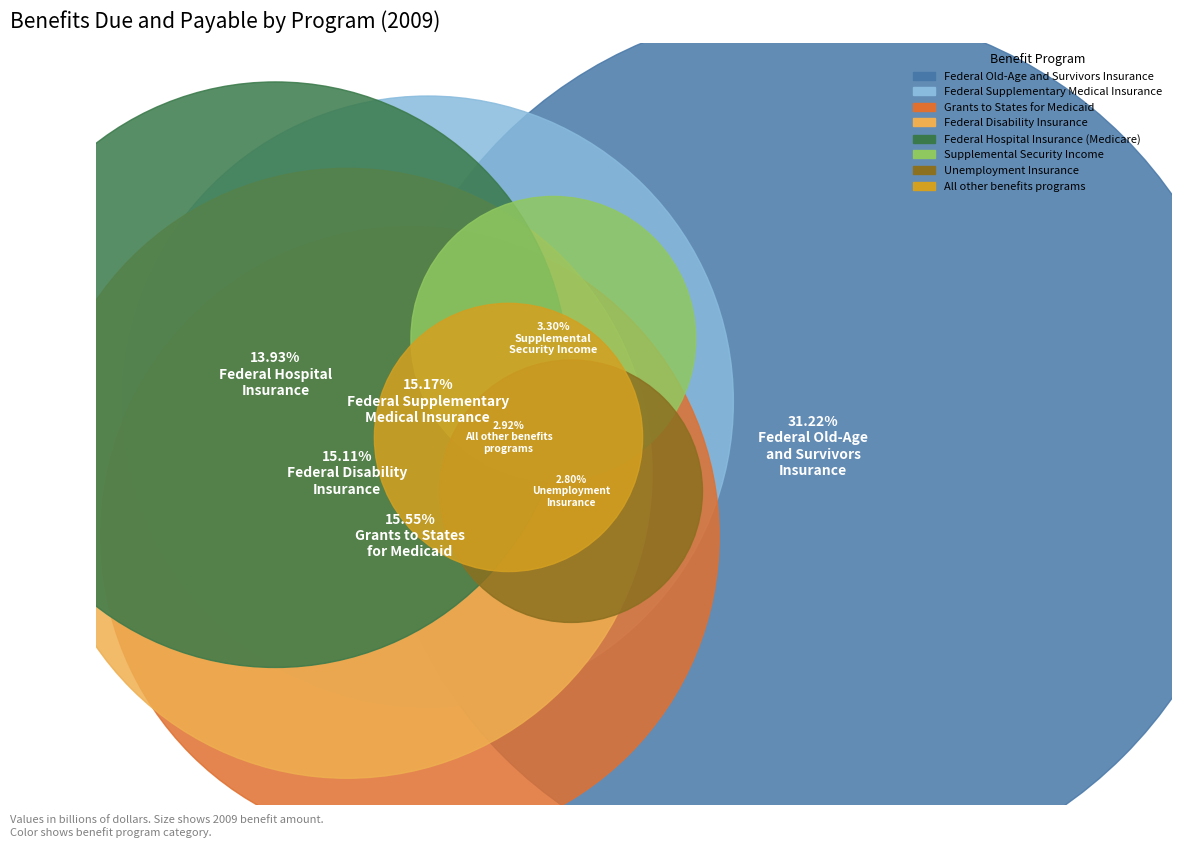

Combined, what portion of the pie is Federal Disability Insurance and All other benefits programs?

18.0%